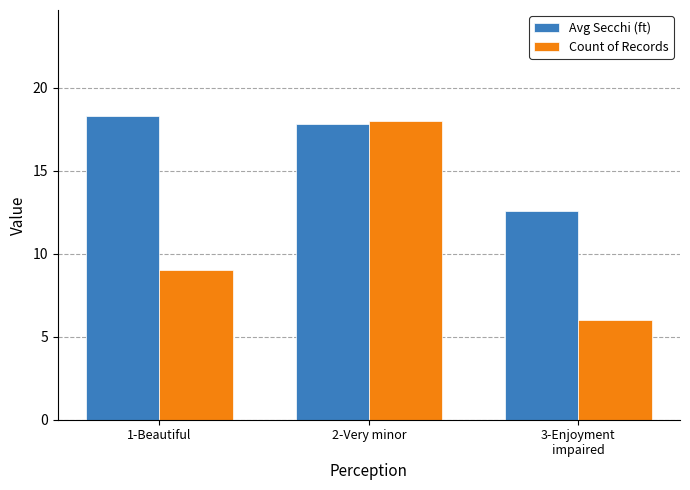

At which category is the sum across all series the highest?

2-Very minor